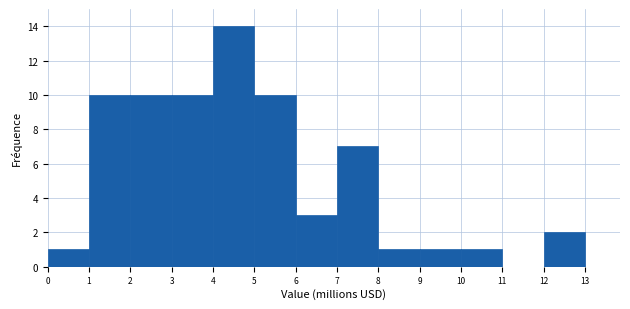

Over which range of the x-axis is the bar tallest?

4 to 5